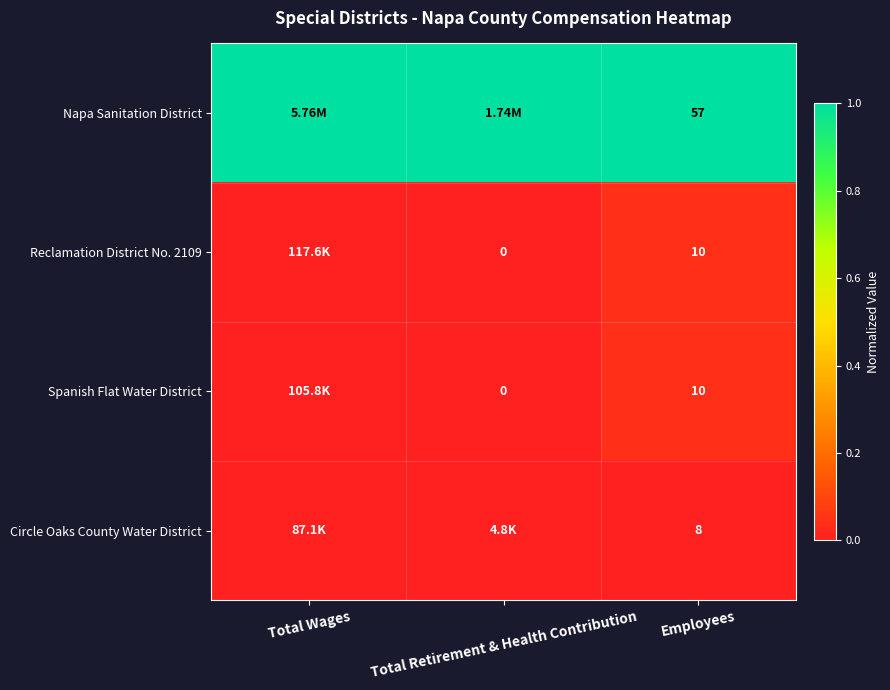

Which series has the largest total across all categories?

Napa Sanitation District